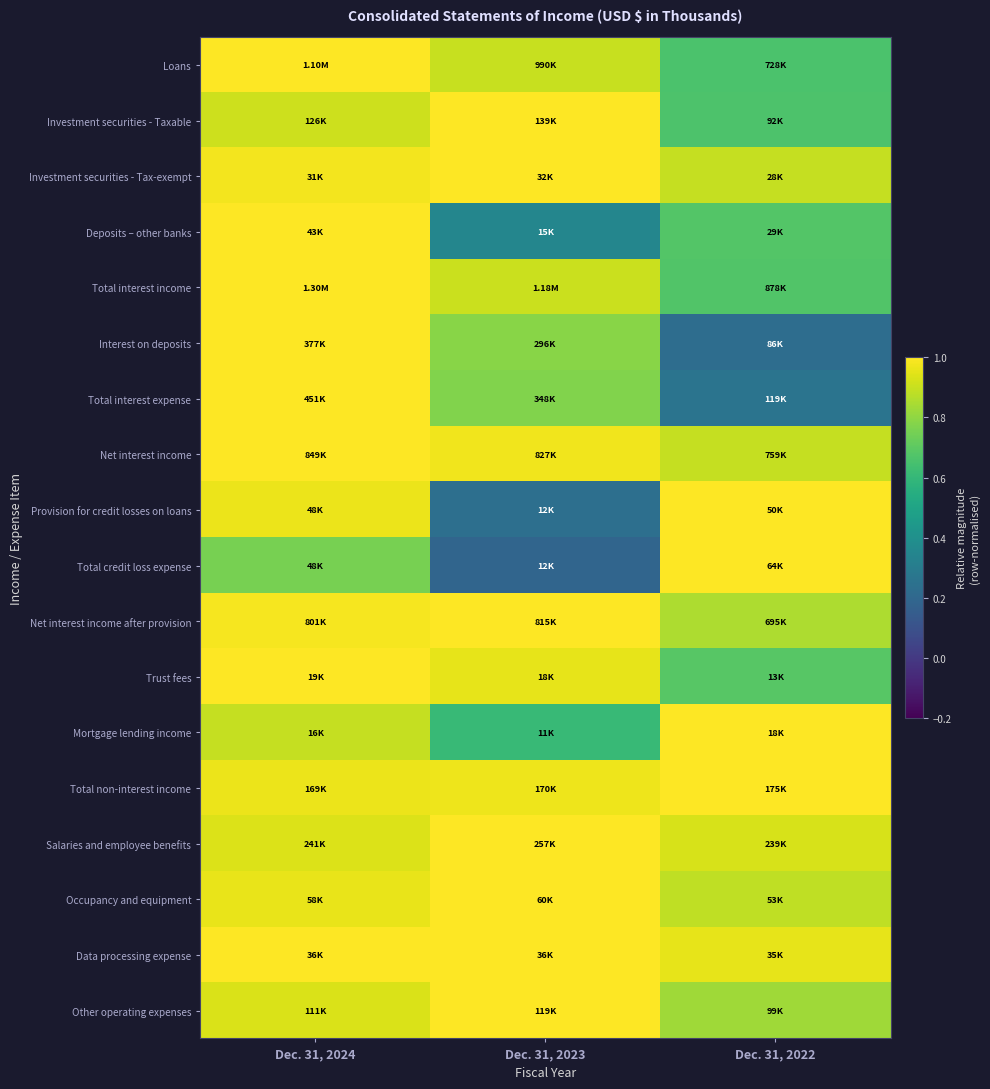

Rank the series by their maximum value, from lowest to highest.

Loans, Investment securities - Taxable, Investment securities - Tax-exempt, Deposits – other banks, Total interest income, Interest on deposits, Total interest expense, Net interest income, Provision for credit losses on loans, Total credit loss expense, Net interest income after provision, Trust fees, Mortgage lending income, Total non-interest income, Salaries and employee benefits, Occupancy and equipment, Data processing expense, Other operating expenses